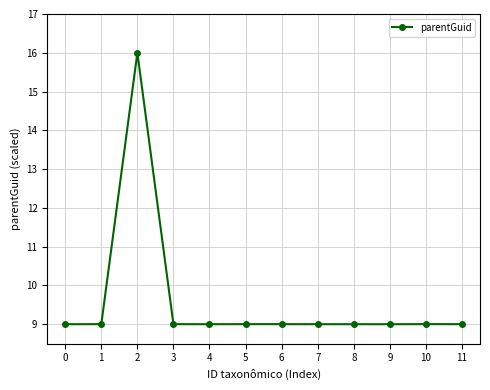

Is it true that the value at 3 is 9.0?

True